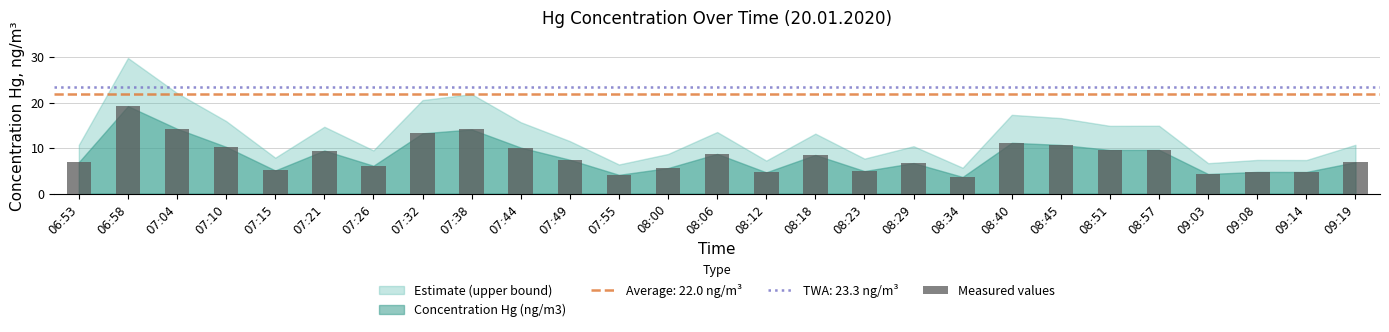

What is the label of the 23rd bar from the right?

07:15